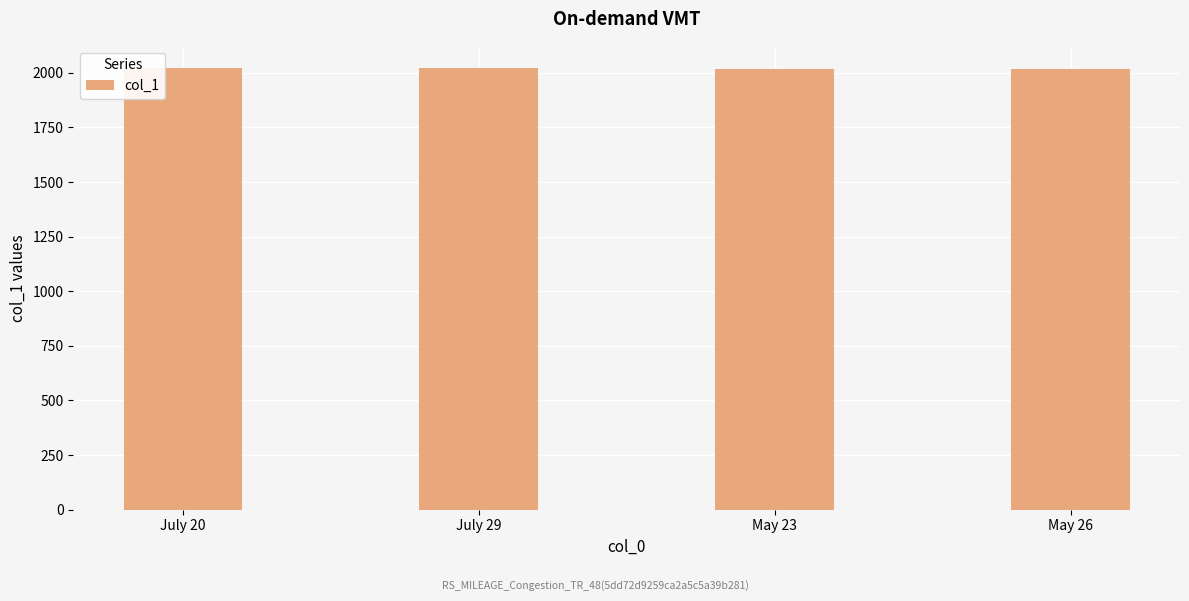

What is the sum of all values?

8083